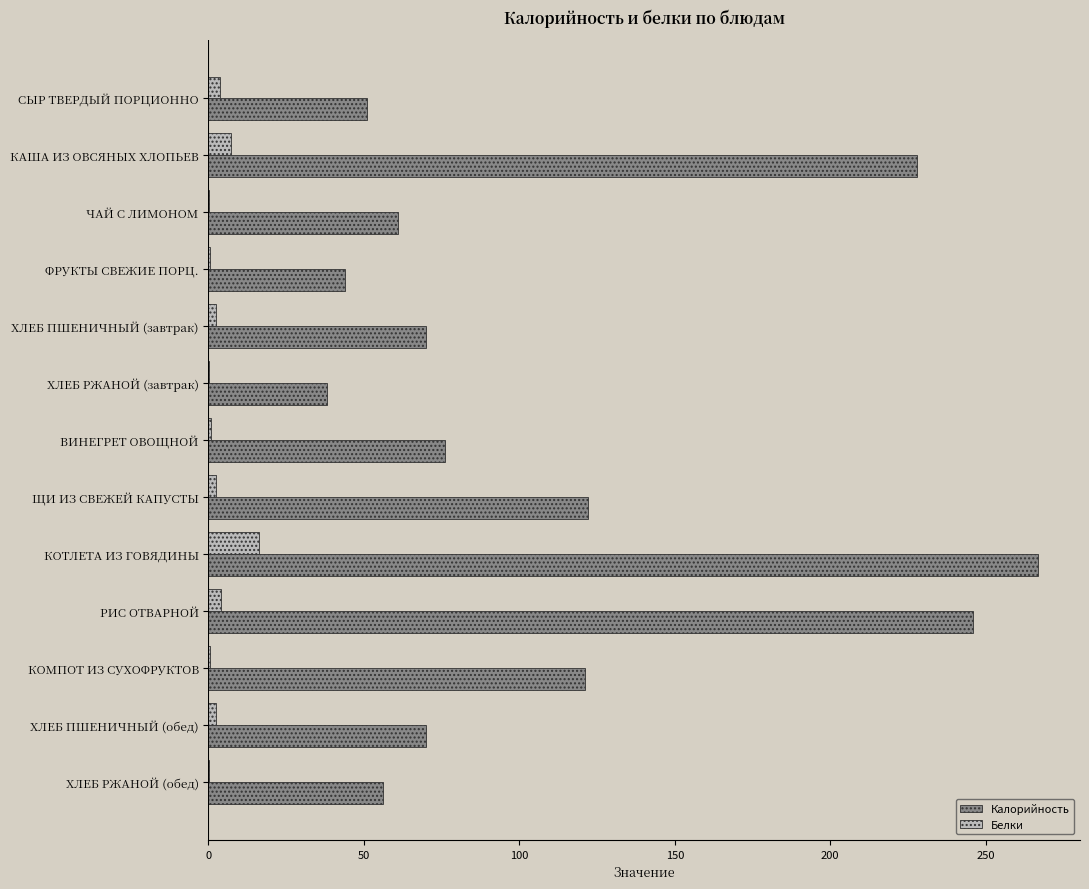

Which category has the highest value across all series?

КОТЛЕТА ИЗ ГОВЯДИНЫ